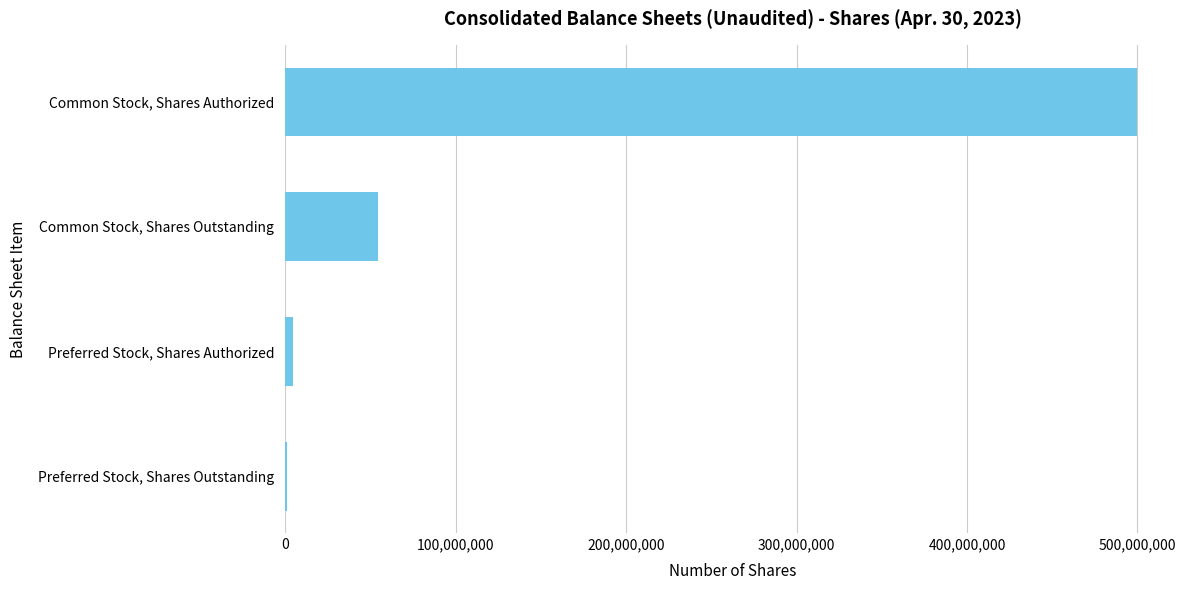

Reading top to bottom, extract all data points from this chart.

Common Stock, Shares Authorized=500000000	Common Stock, Shares Outstanding=54568065	Preferred Stock, Shares Authorized=4300000	Preferred Stock, Shares Outstanding=986676